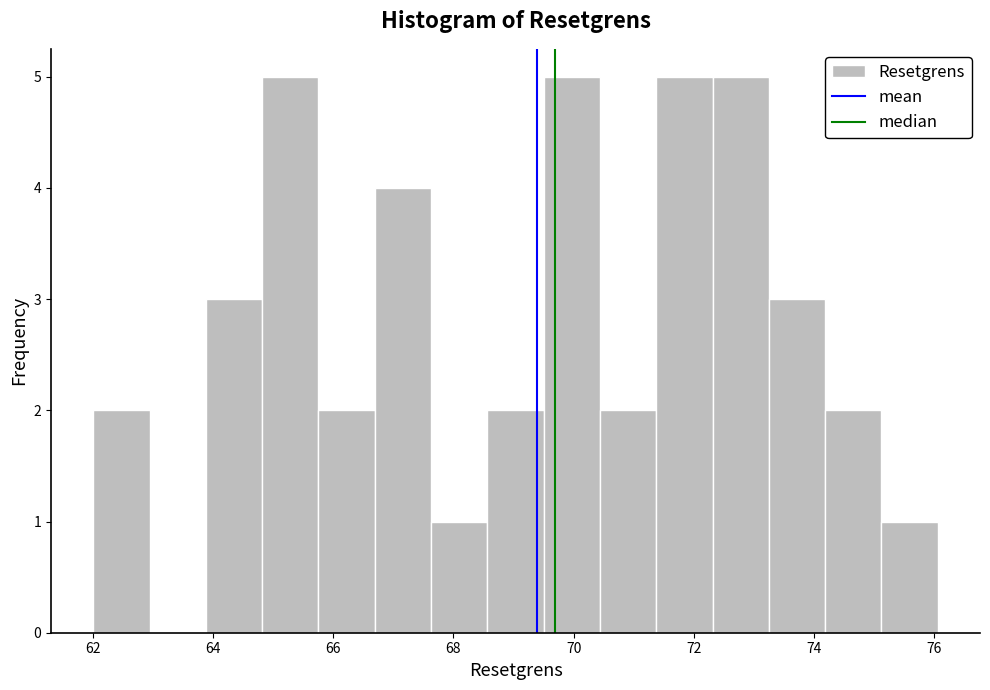

How tall is the bar that spans 70.4 to 71.4 on the x-axis? Neither the bar edges nor the heights are printed on the chart, so give them approximately, as read against the axes.

2